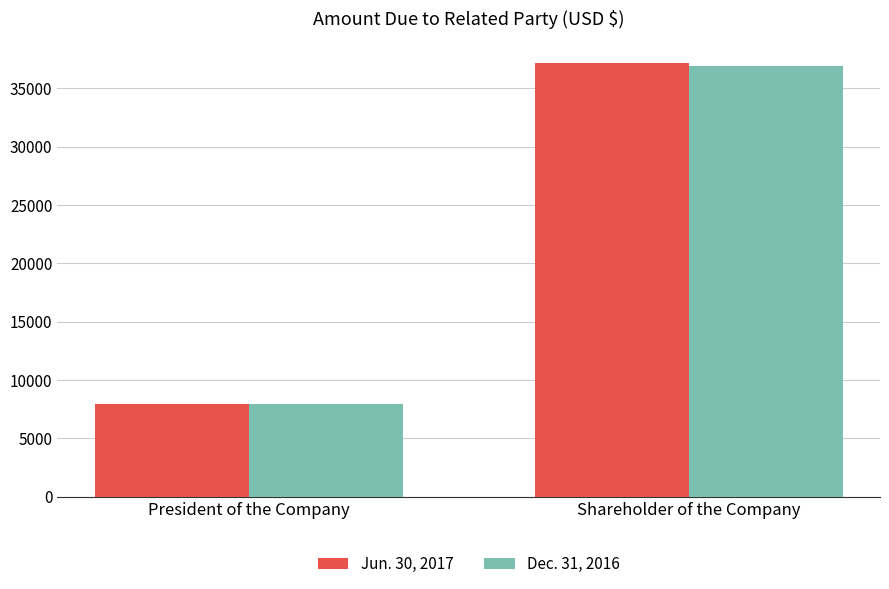

At which label does Dec. 31, 2016 reach its minimum?

President of the Company